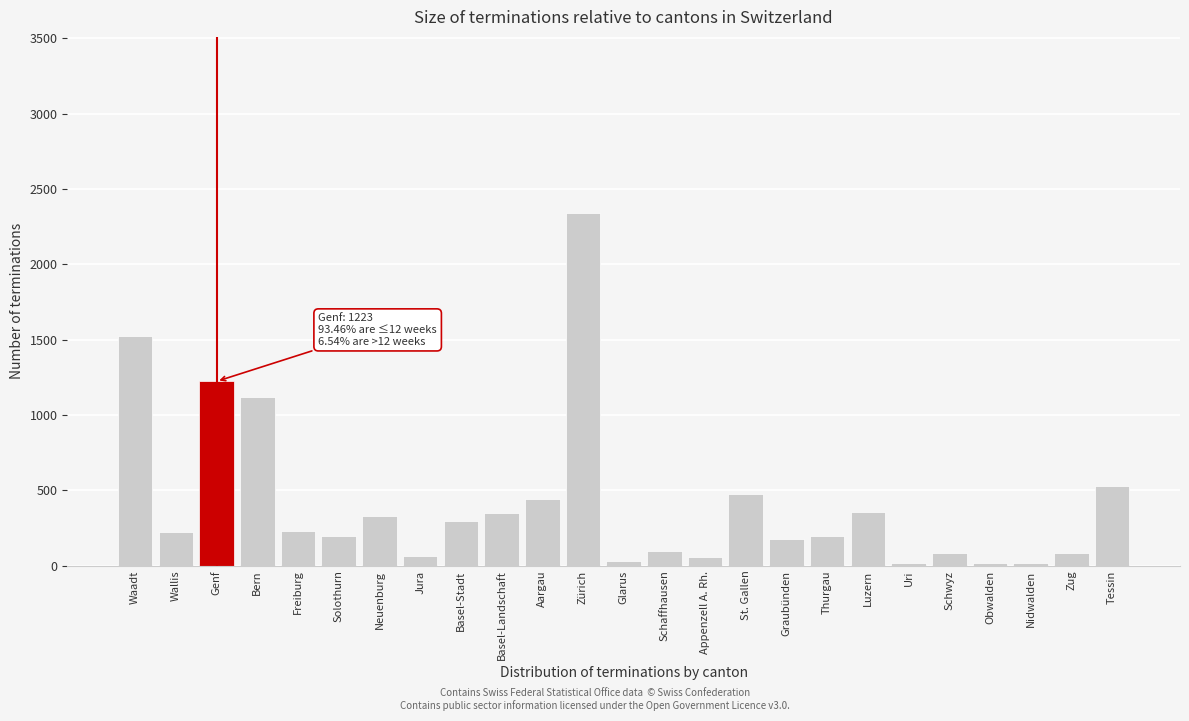

Which has a higher value, Schwyz or Luzern?

Luzern